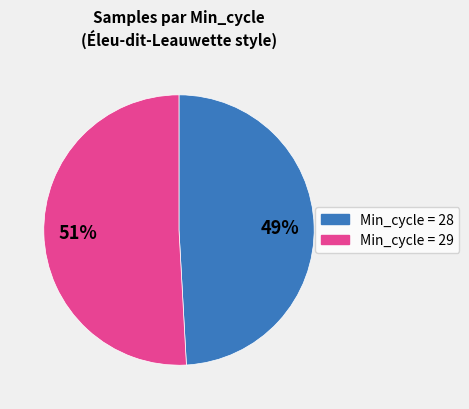

Is there a majority slice in this chart?

Yes